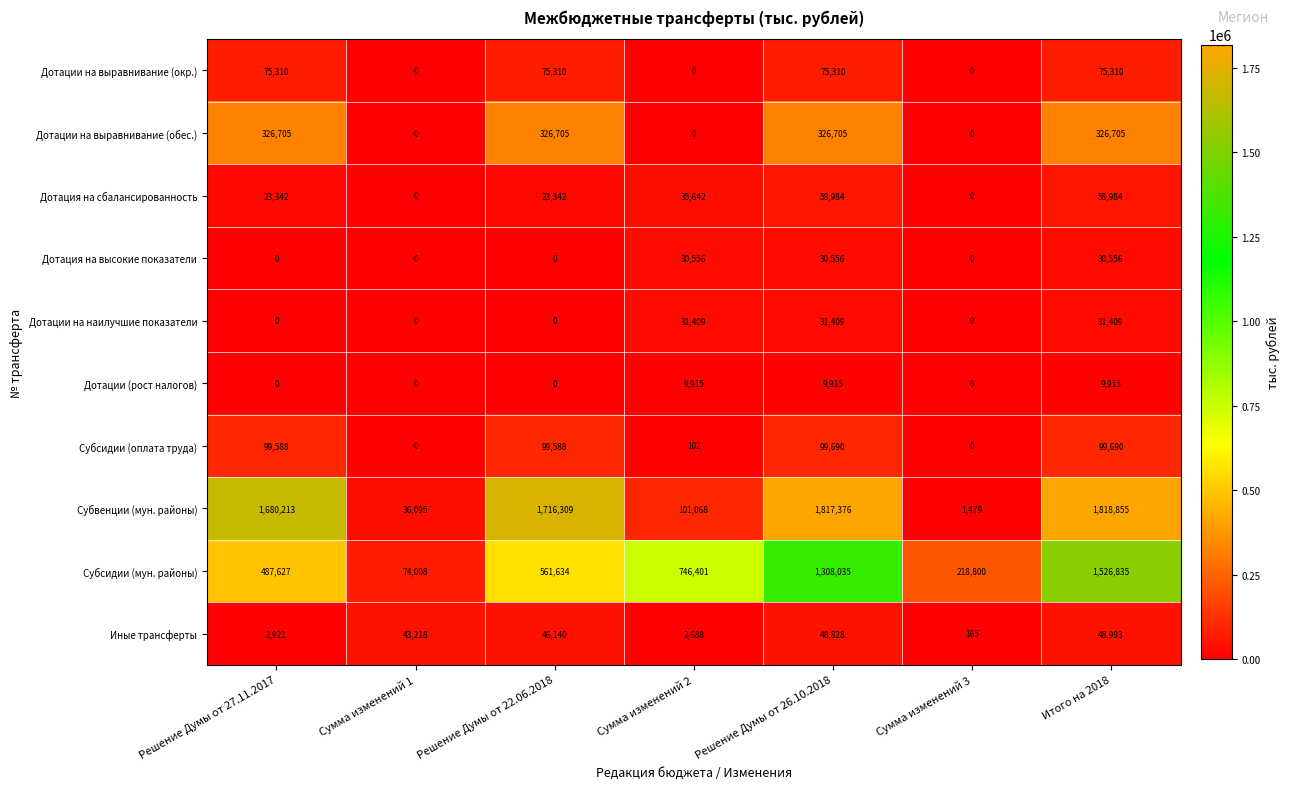

At which category does the chart reach its peak across all series?

Итого на 2018